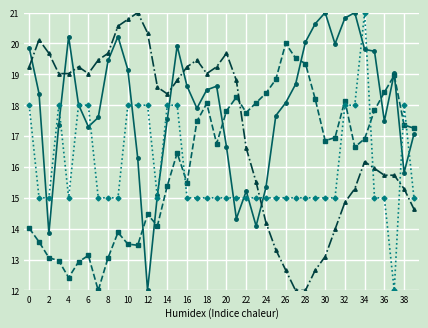

What is the greatest value displayed?

21.0